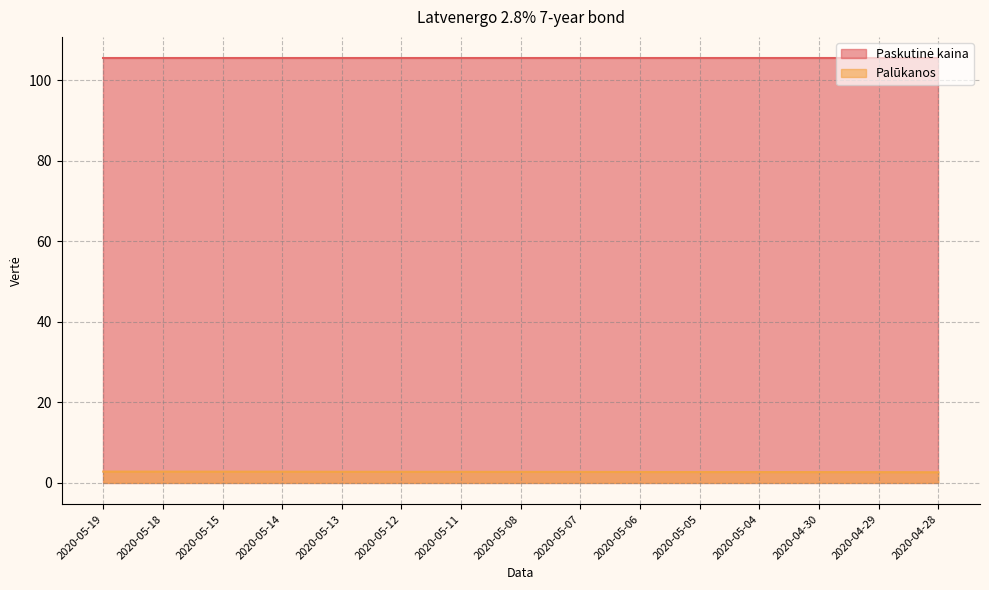

What is the sum of the values at 2020-05-07 and 2020-05-04?

5.4